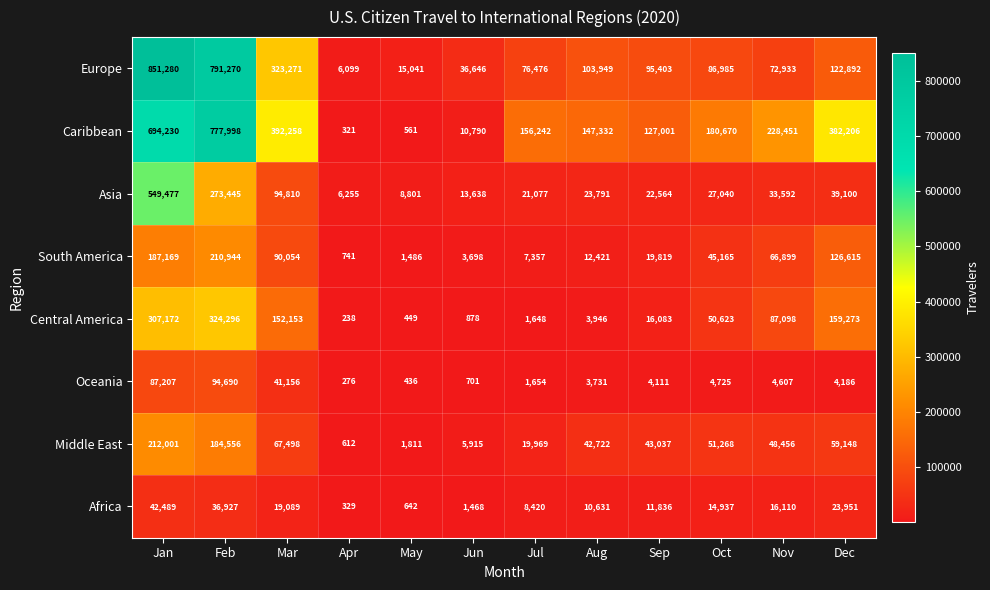

What is the greatest value displayed?

851280